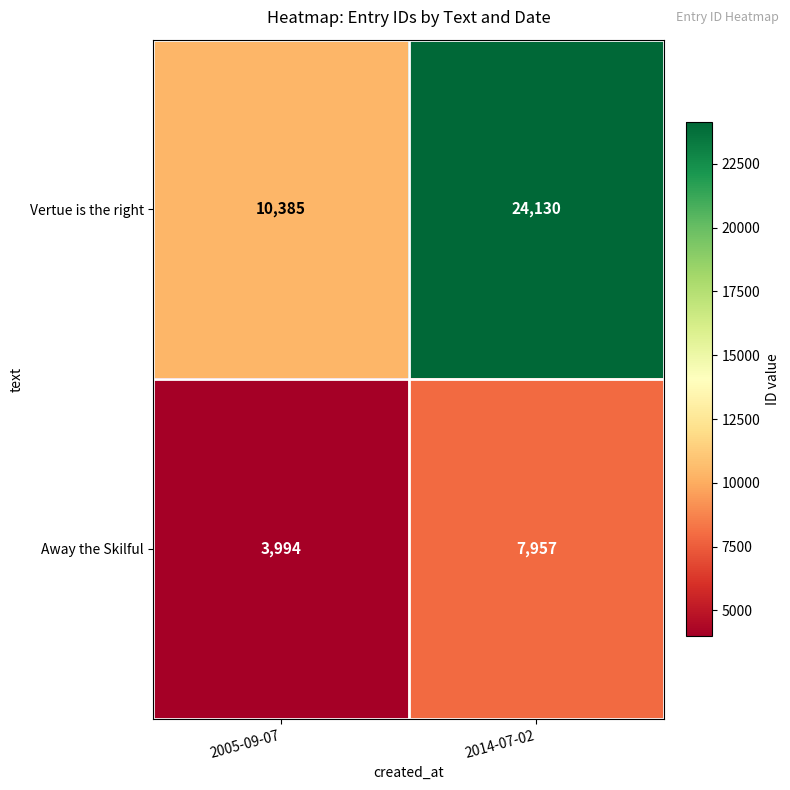

At which category is the sum across all series the highest?

2014-07-02